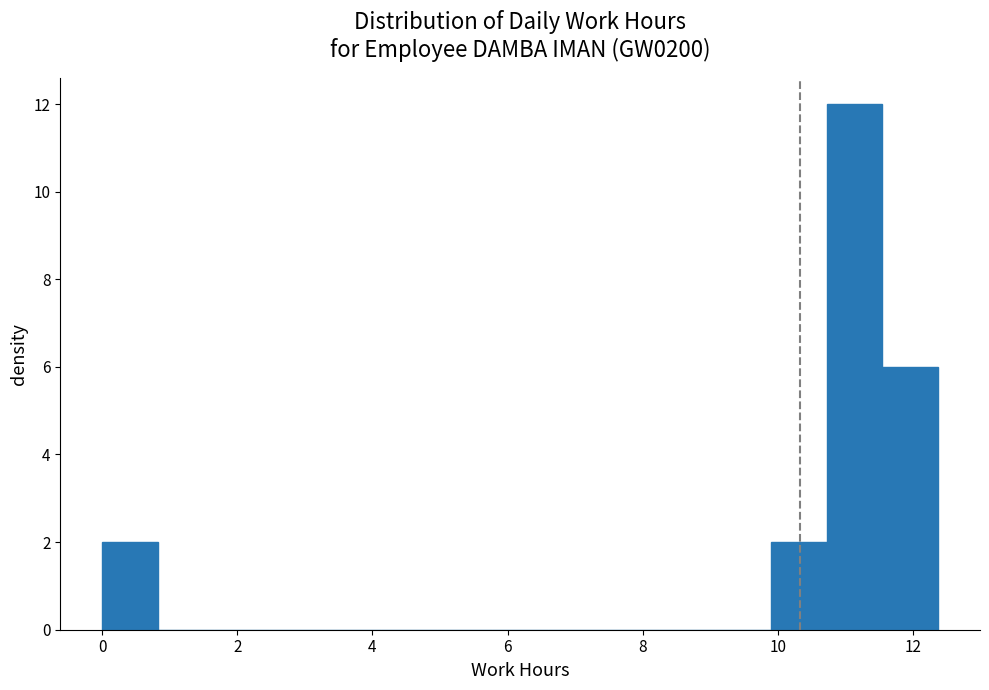

Over which range of the x-axis is the bar tallest?

10.8 to 11.6